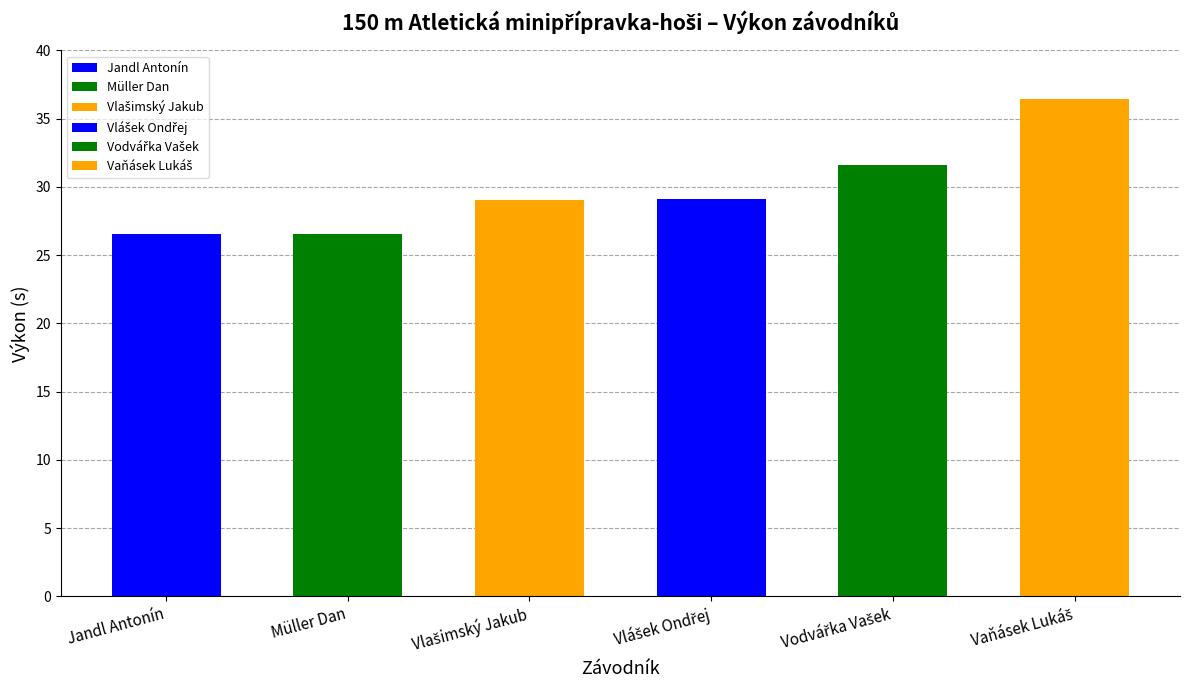

What is the difference between the maximum and minimum values?

9.9